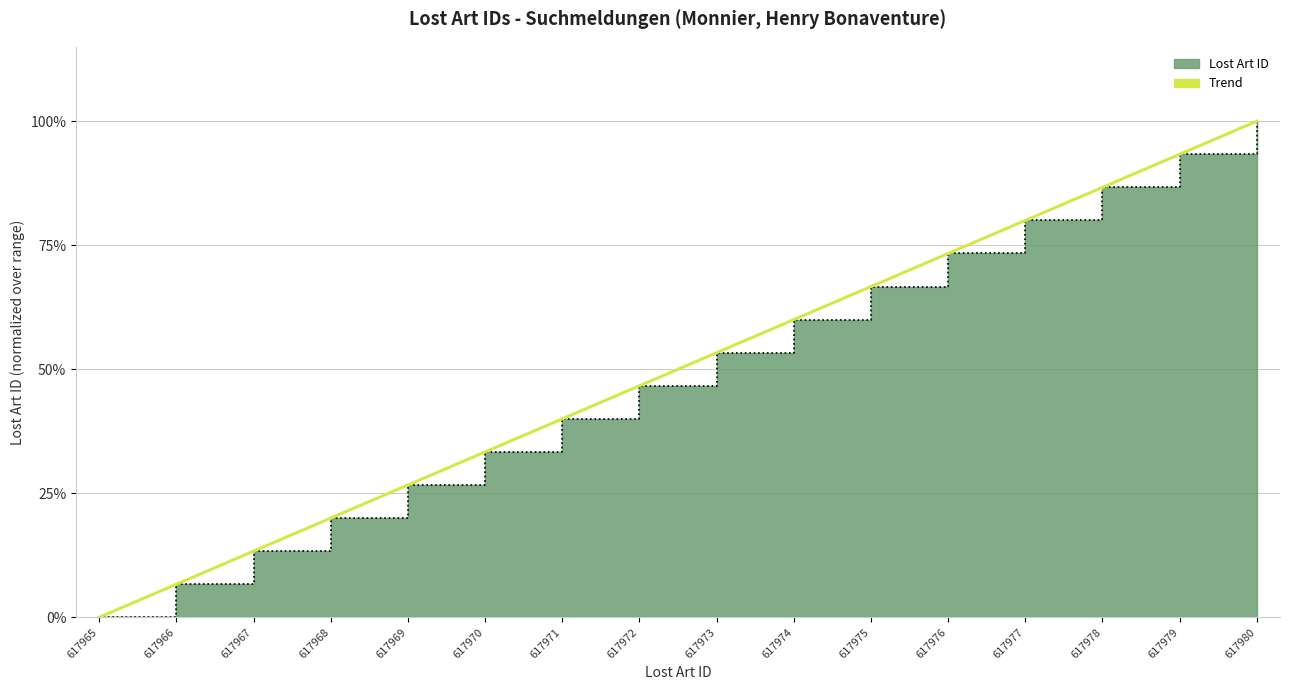

Does the chart display data point markers on the line(s)?

No